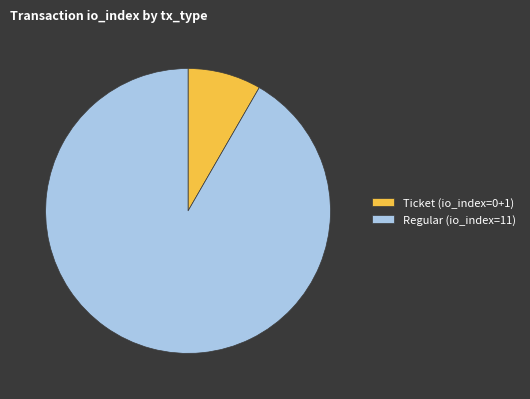

Is there any slice that represents more than half of the pie?

Yes